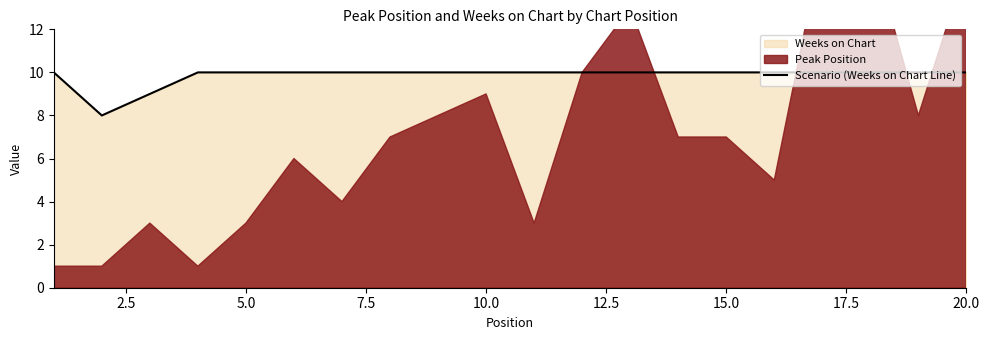

What is the maximum value for Scenario (Weeks on Chart Line)?

10